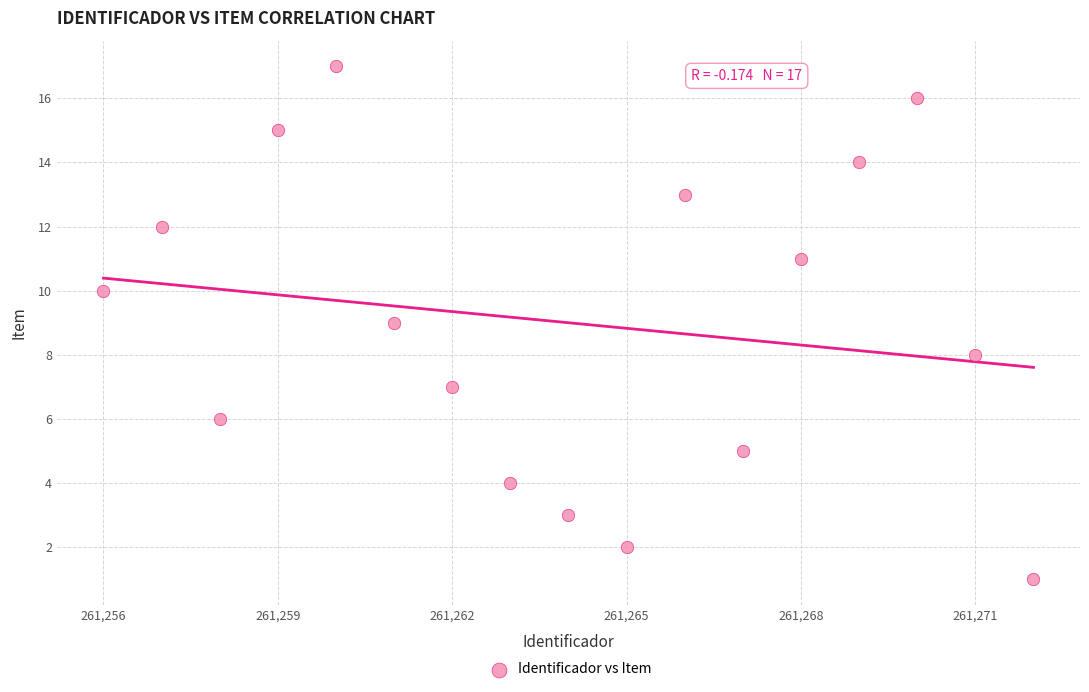

What is the range of Y values (max minus min)?

16